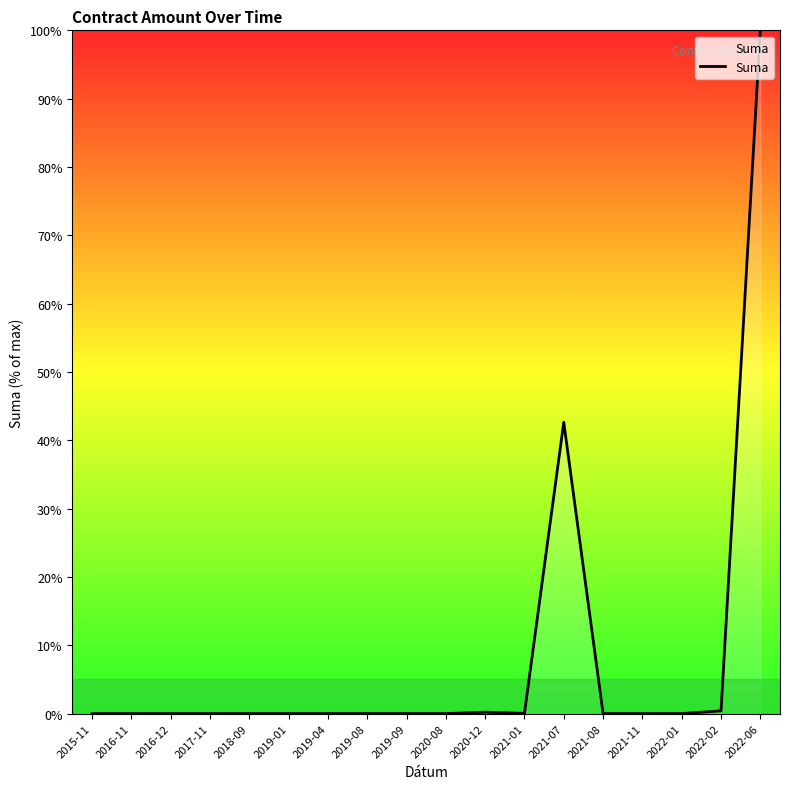

True or false: the data has more than 0 interior local peaks.

True